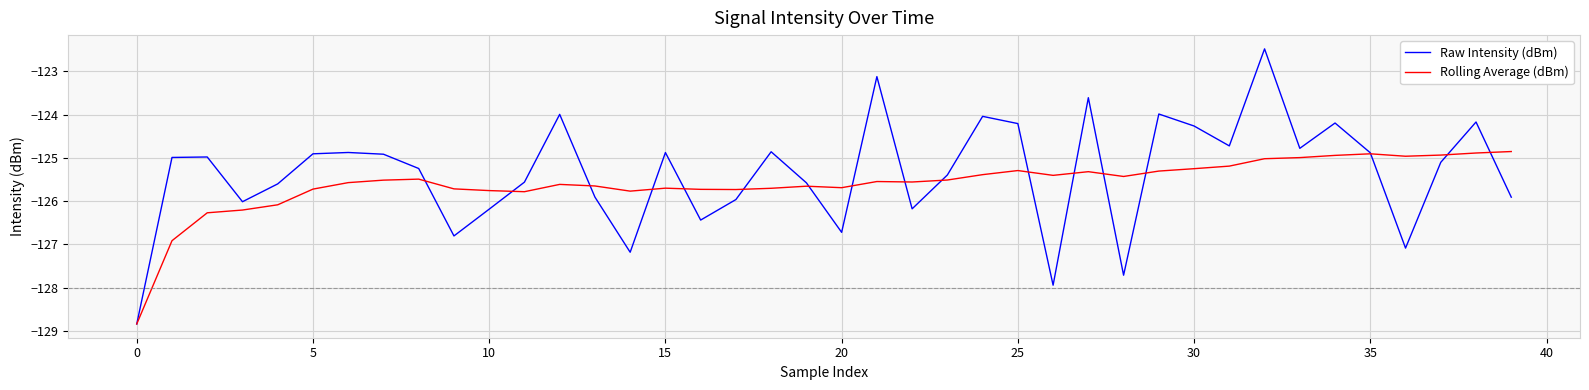

Which series has the widest spread of values?

Raw Intensity (dBm)